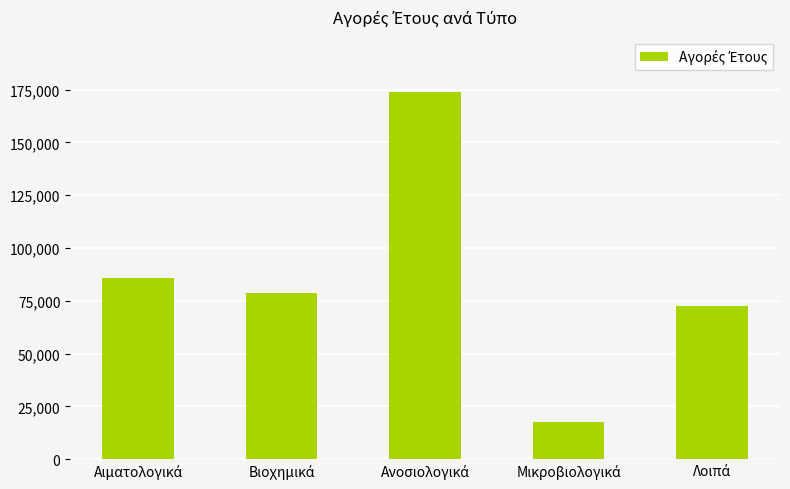

What is the difference between the maximum and minimum values?

156090.5